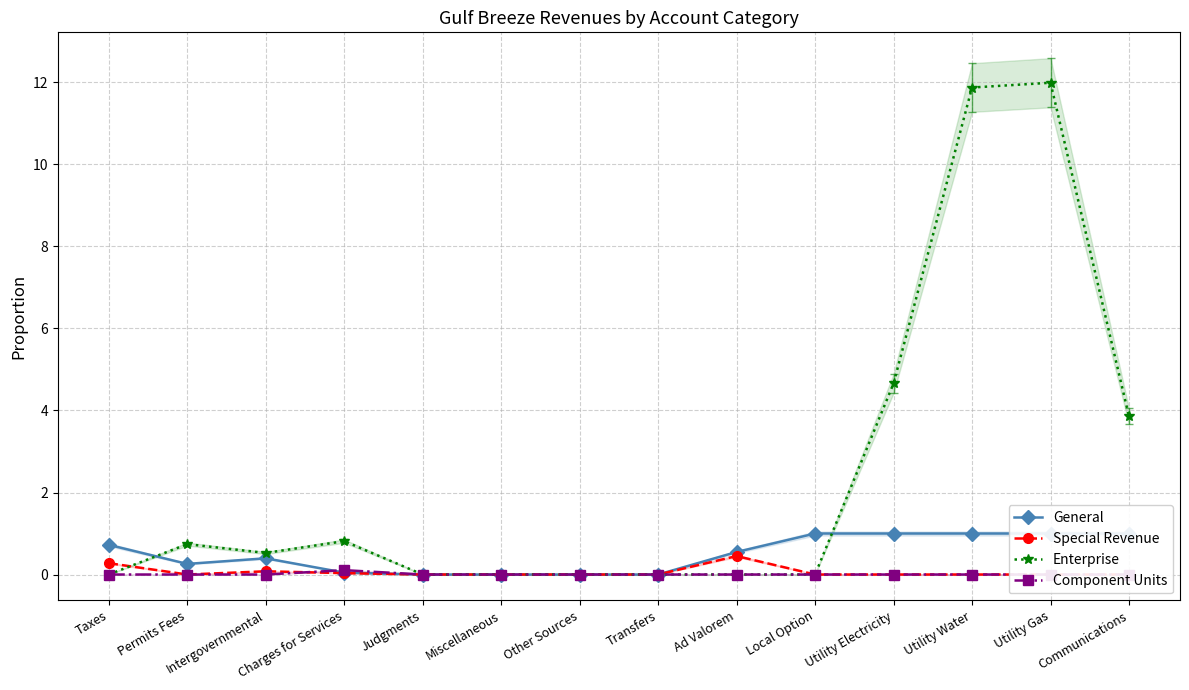

At Taxes, list the series in order from largest to smallest.

General, Special Revenue, Enterprise, Component Units